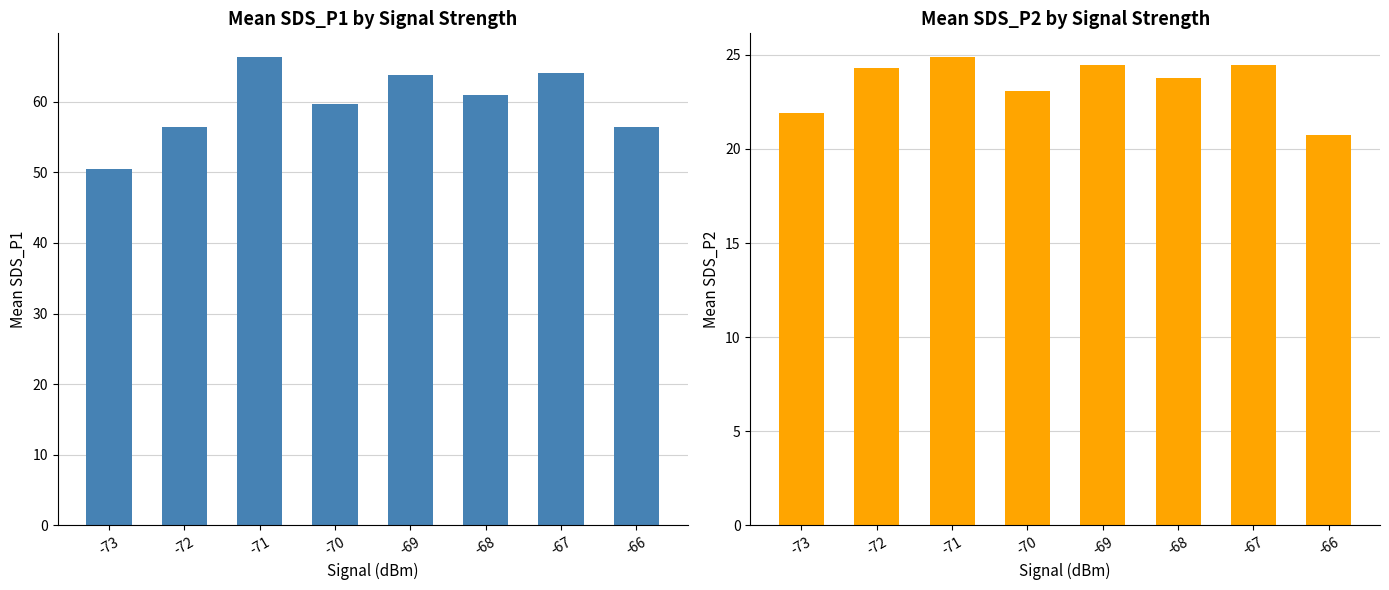

What are all the series names shown in the legend?

SDS_P1, SDS_P2